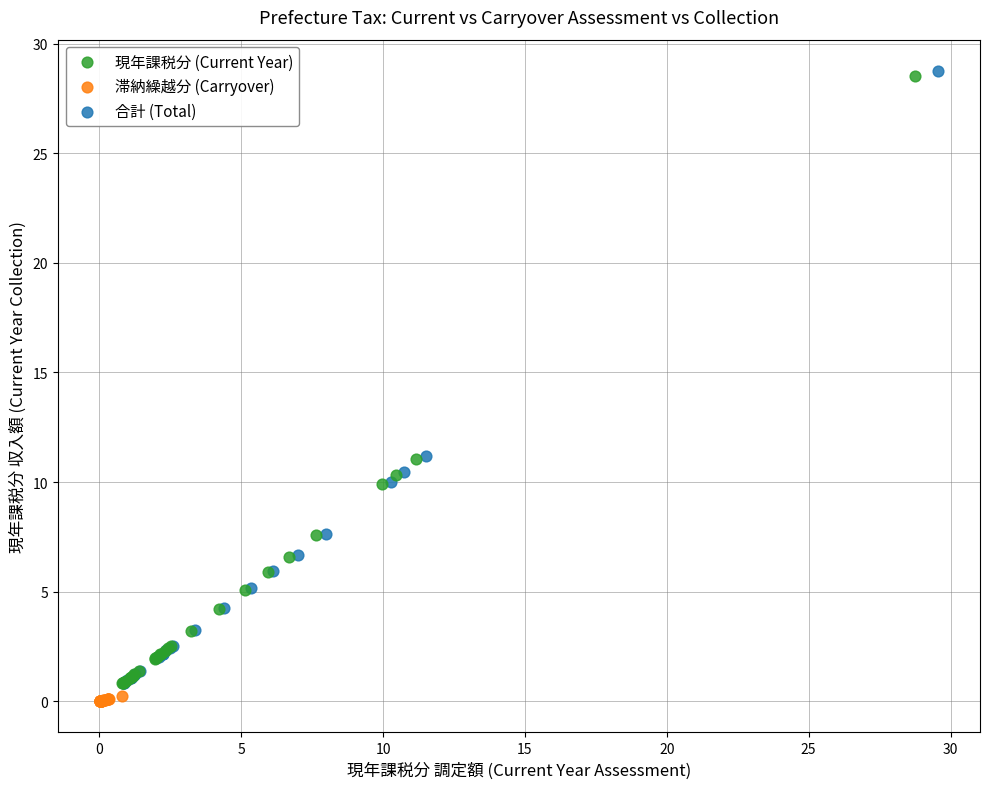

Which series has the largest Y range (max minus min)?

合計 (Total)